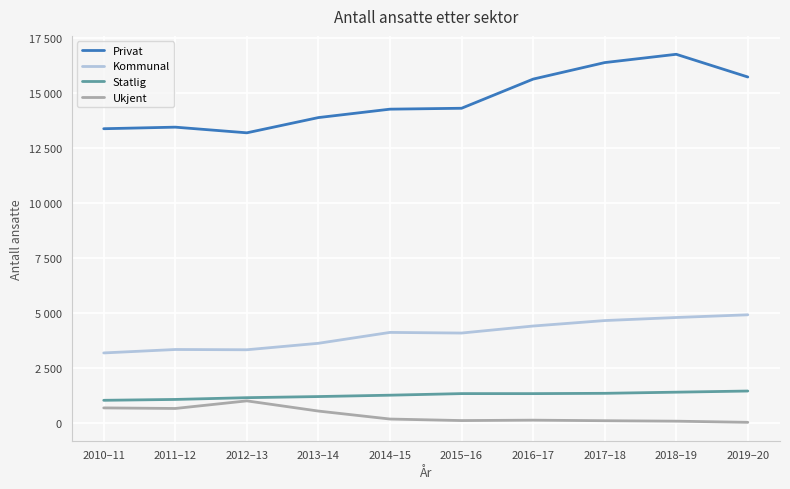

What are all the series names shown in the legend?

Privat, Kommunal, Statlig, Ukjent